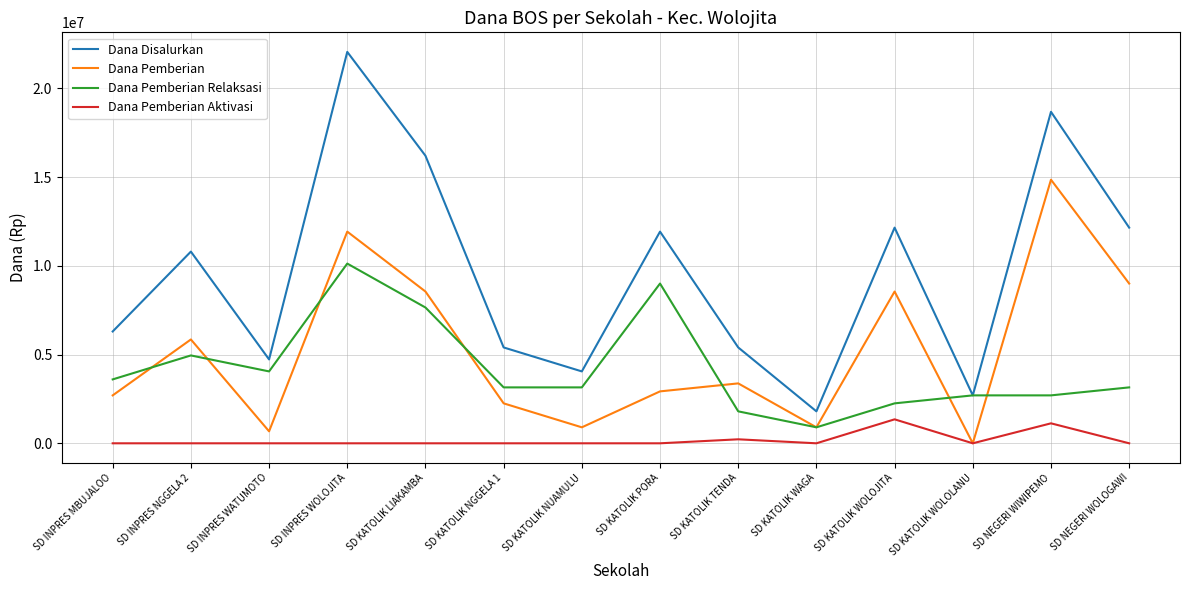

Which series has the largest total across all categories?

Dana Disalurkan